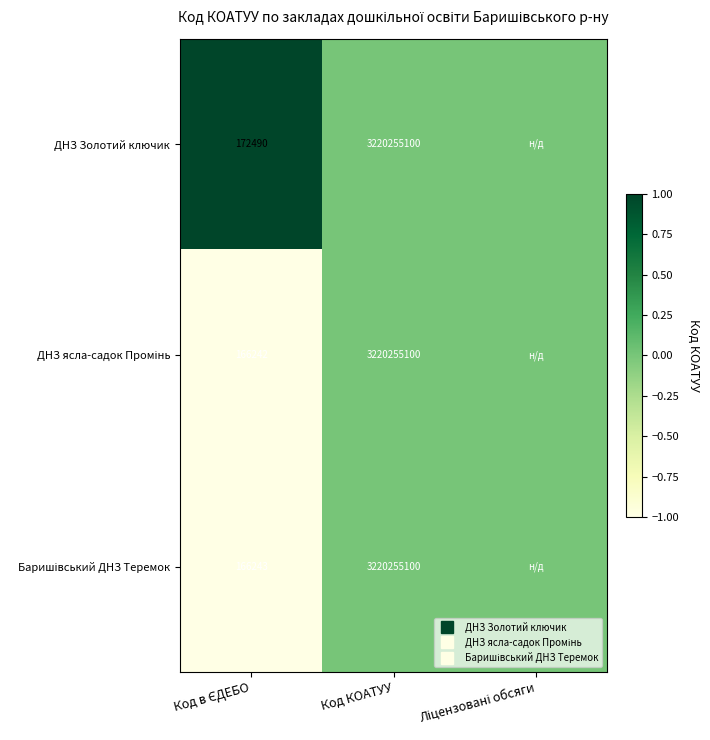

Which series changed the most between Код в ЄДЕБО and Ліцензовані обсяги?

ДНЗ Золотий ключик